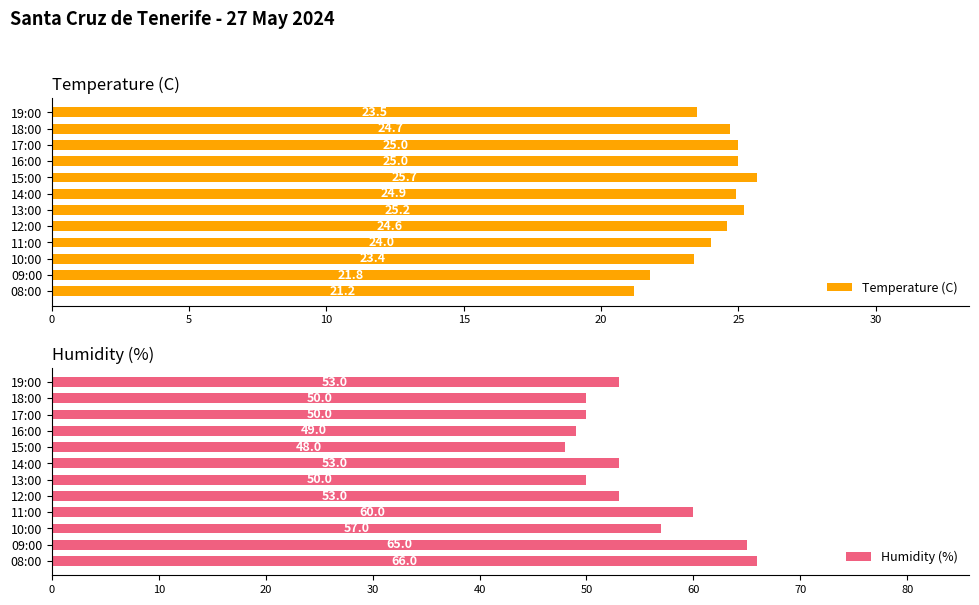

Is it true that Temperature (C) equals 23.4 at 10:00?

True